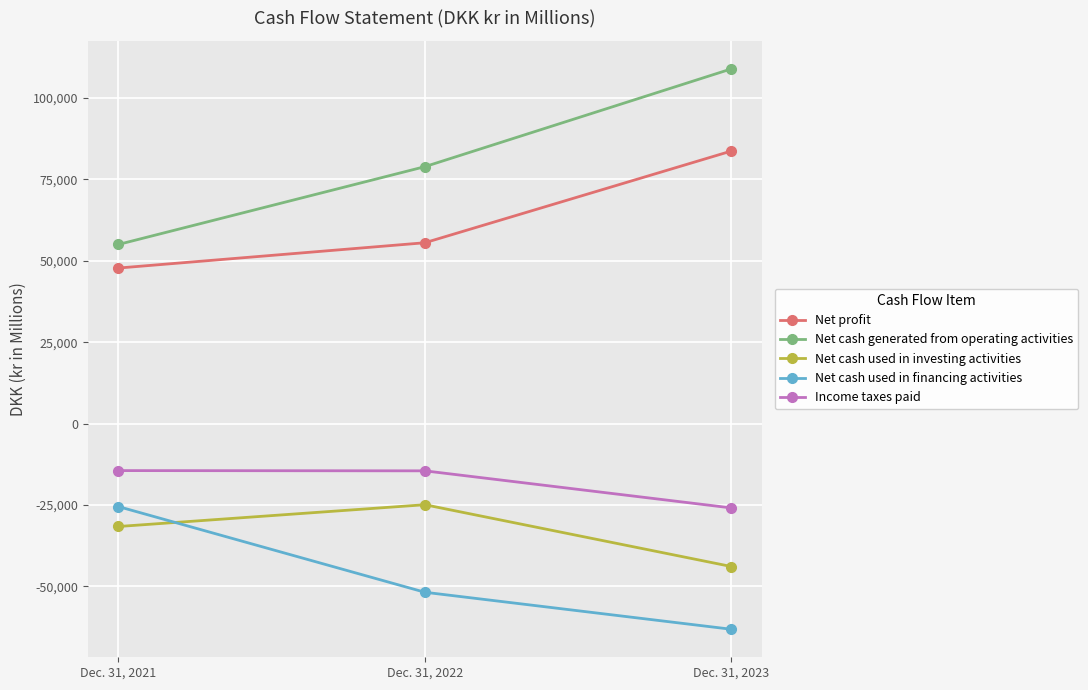

Which series has the largest range (max minus min)?

Net cash generated from operating activities